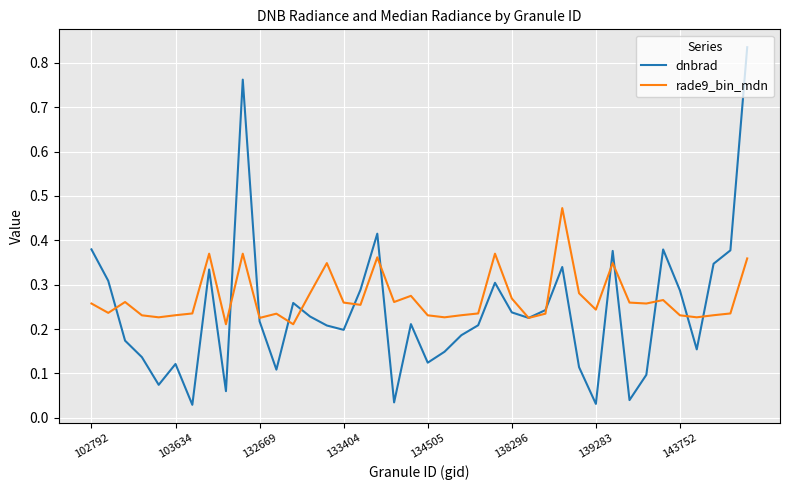

Rank the series by their maximum value, from highest to lowest.

dnbrad, rade9_bin_mdn